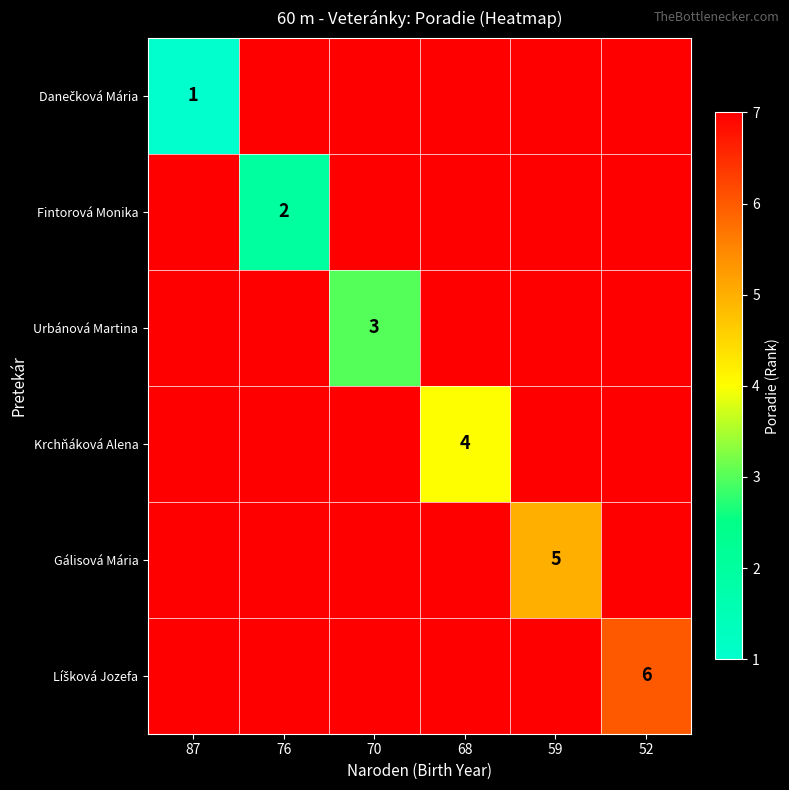

Which series has the largest total across all categories?

Líšková Jozefa